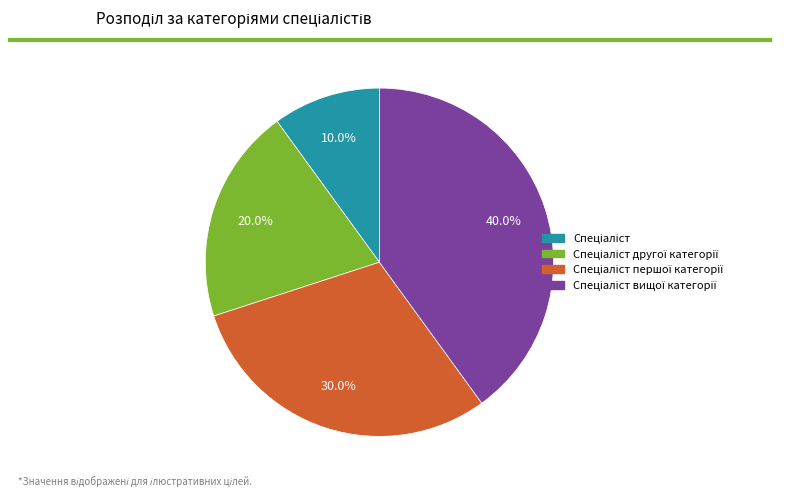

Is there a majority slice in this chart?

No